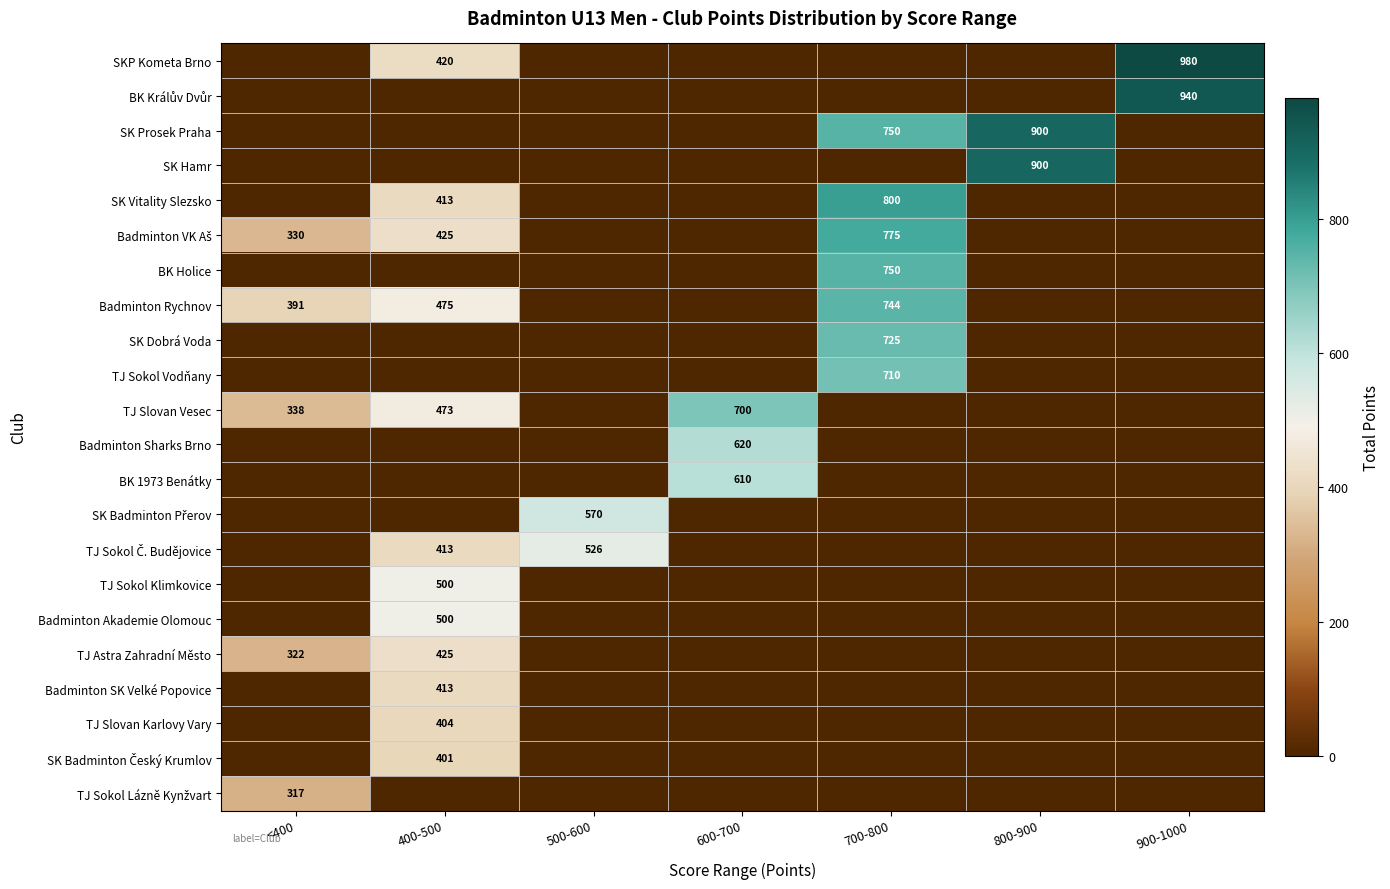

Is the value of TJ Slovan Vesec at 400-500 greater than the value of SK Prosek Praha at 700-800?

No